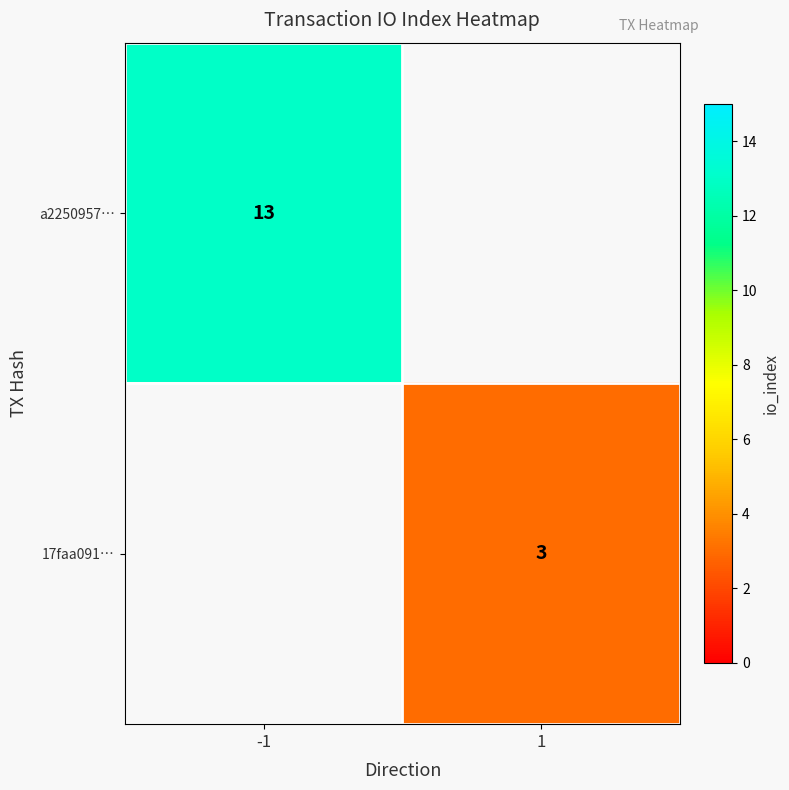

The 17faa091… series shows 3 at 1. True or false?

True